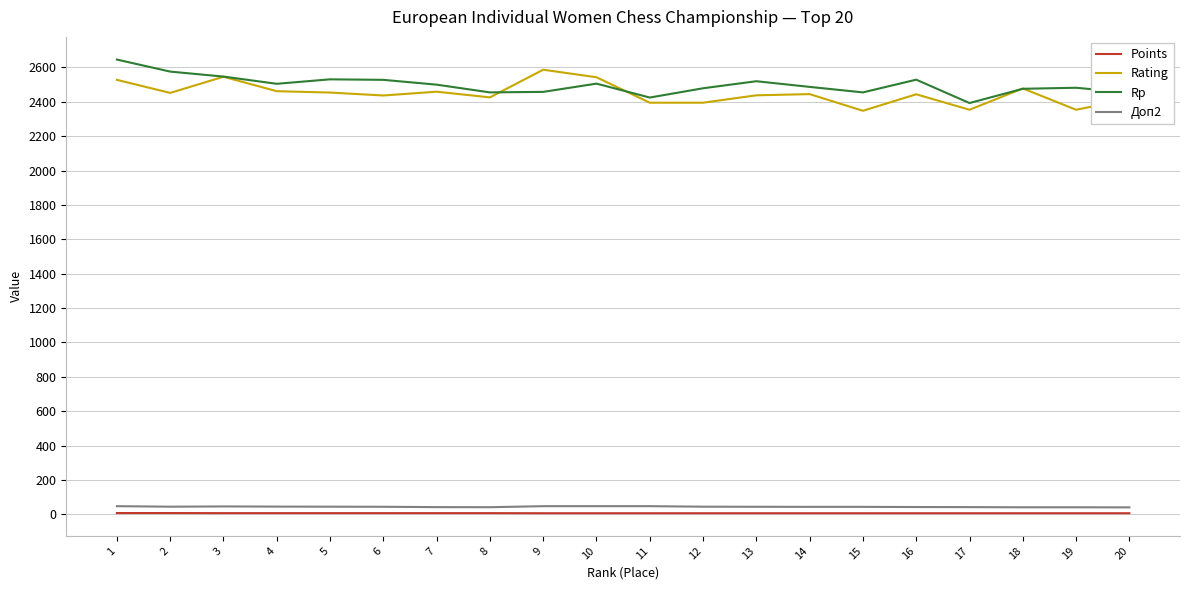

True or false: Rp has a value of 2453.0 at 20.

True